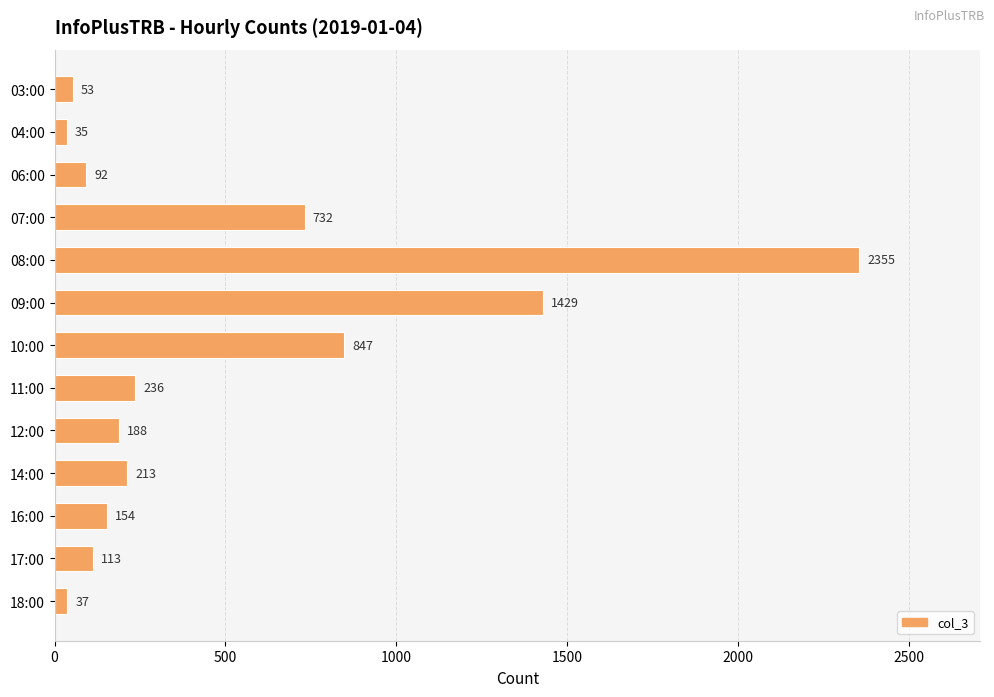

Reading top to bottom, what are all the values shown in this chart?

03:00=53	04:00=35	06:00=92	07:00=732	08:00=2355	09:00=1429	10:00=847	11:00=236	12:00=188	14:00=213	16:00=154	17:00=113	18:00=37